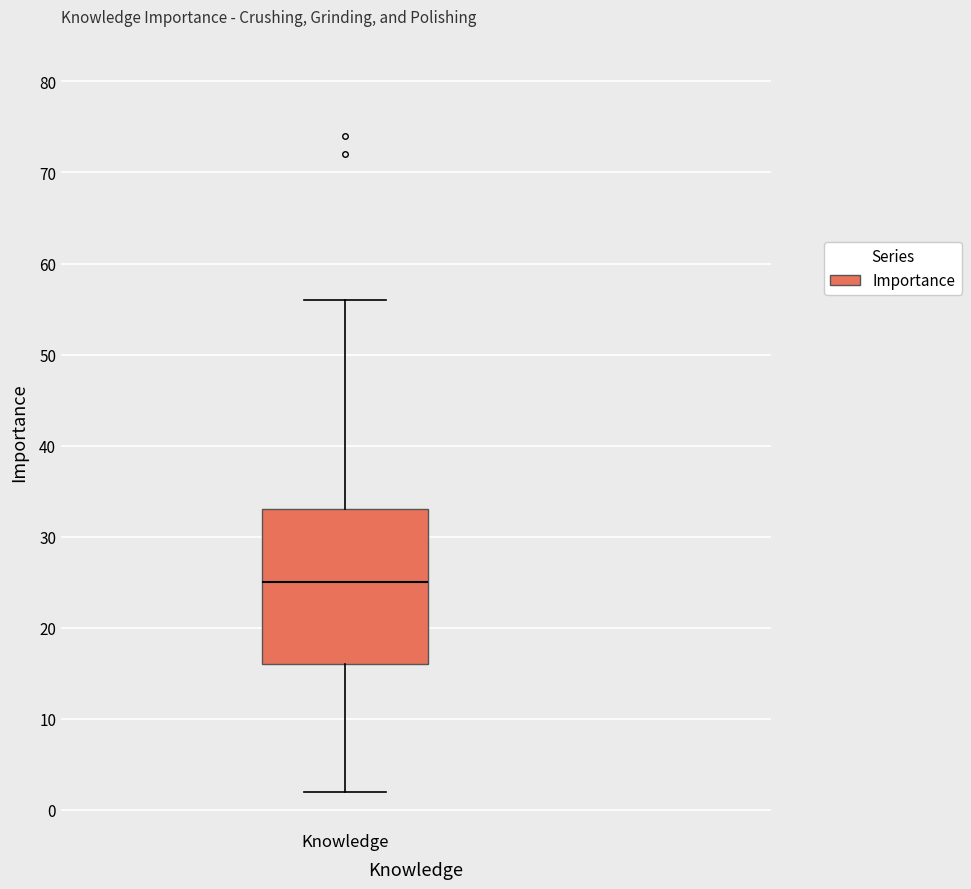

Transcribe this box plot: give where the median line is, the range the box spans, and where the two whiskers end, as read against the y-axis. The values are not printed on the chart, so give them approximately, as read against the axis.

median 25, box 16 to 33, whiskers 2 to 56